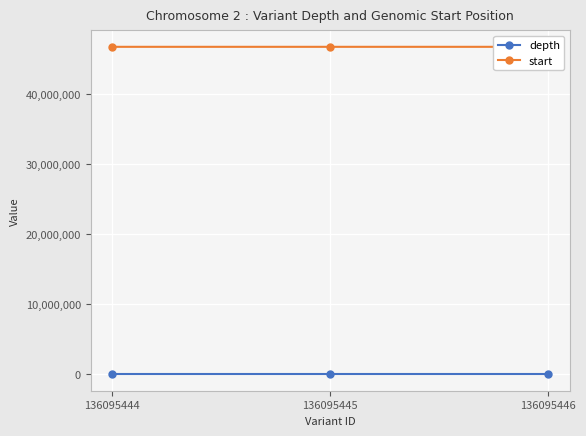

At 136095445, list the series in order from largest to smallest.

start, depth